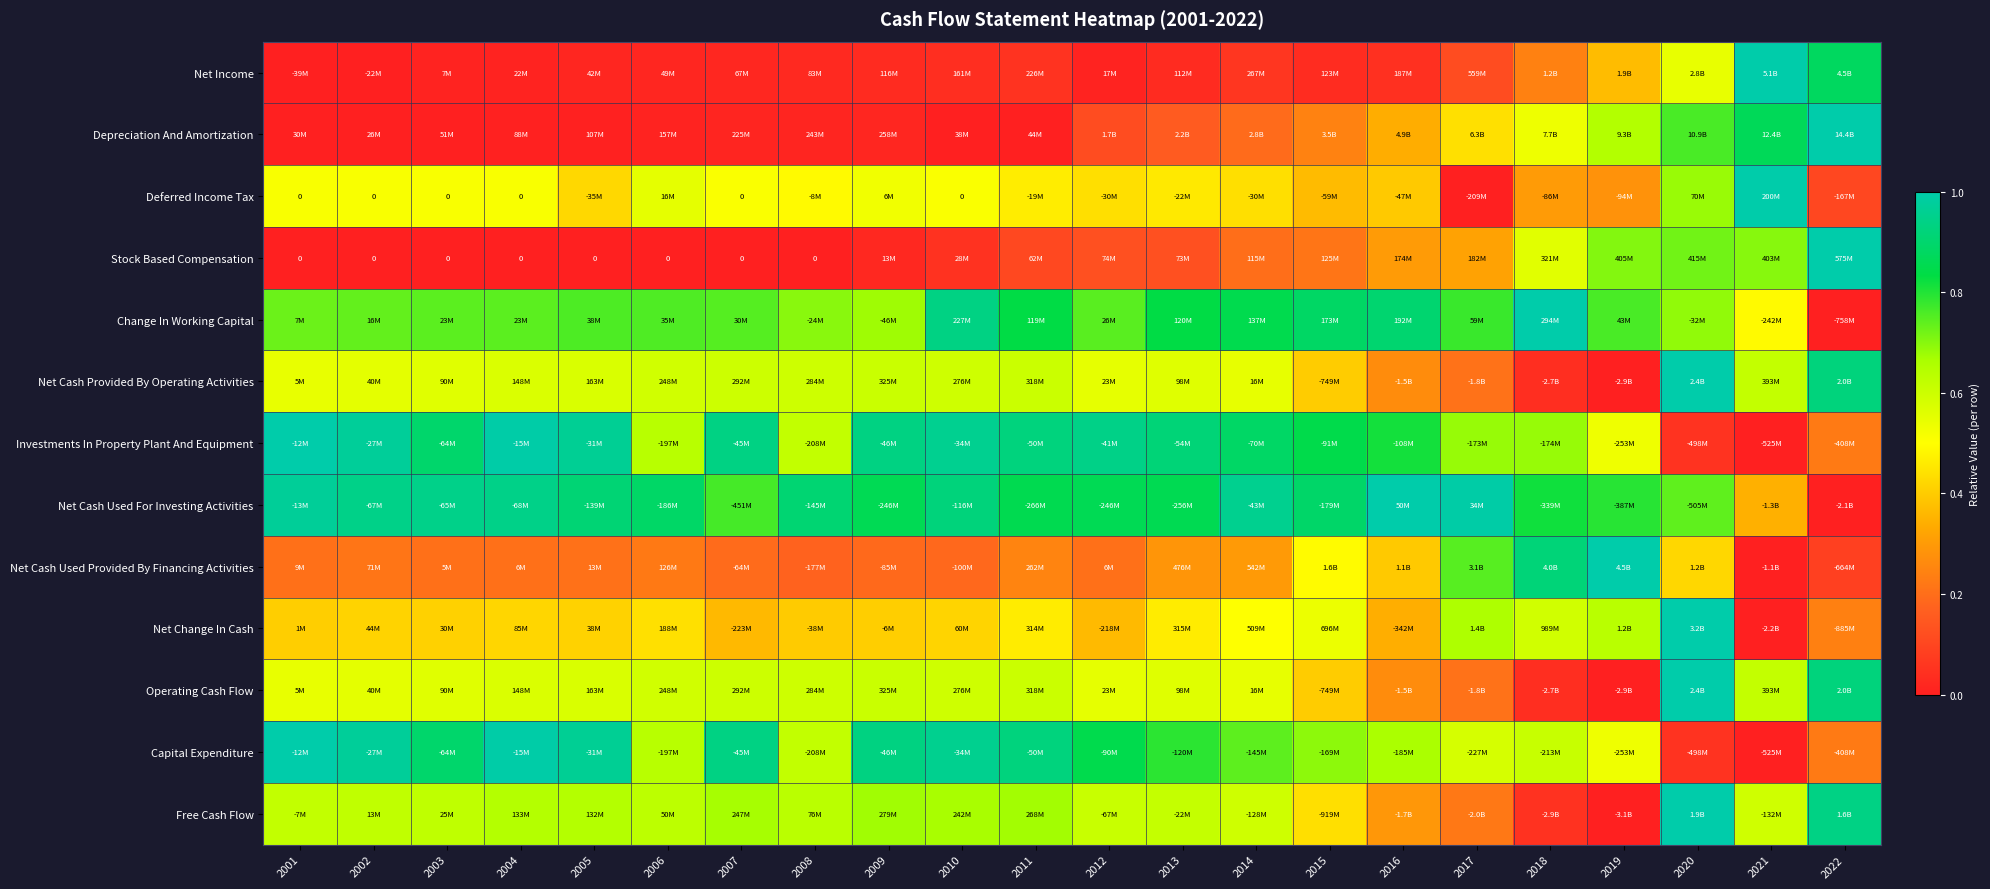

Which series changed the most between 2003 and 2013?

Depreciation And Amortization